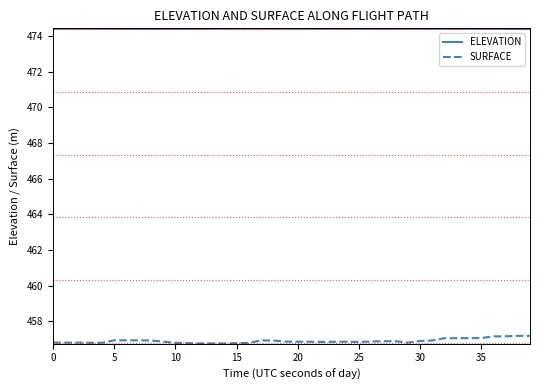

Rank the series by their maximum value, from highest to lowest.

ELEVATION, SURFACE